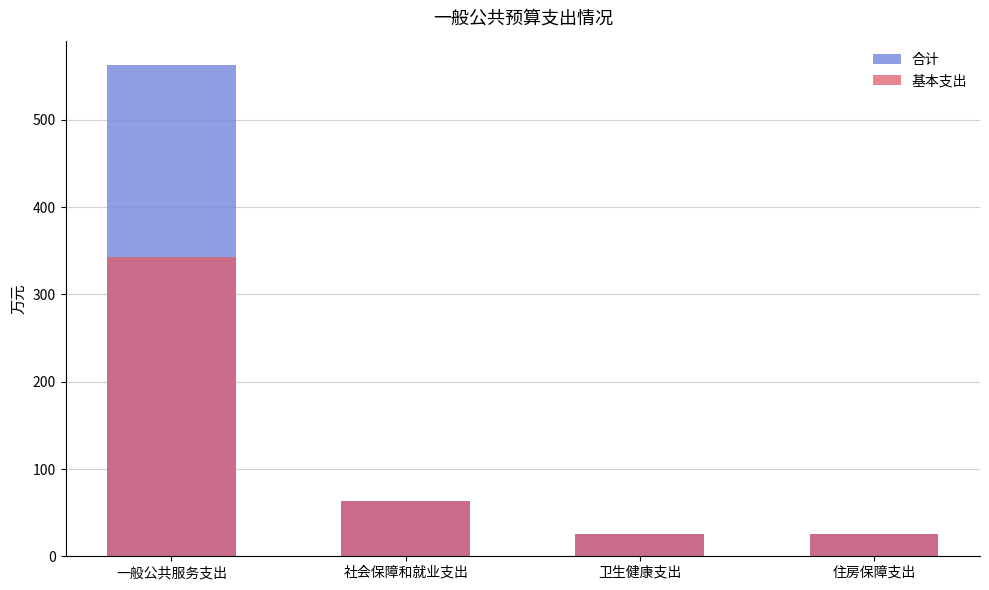

How many categories are shown in the chart?

4